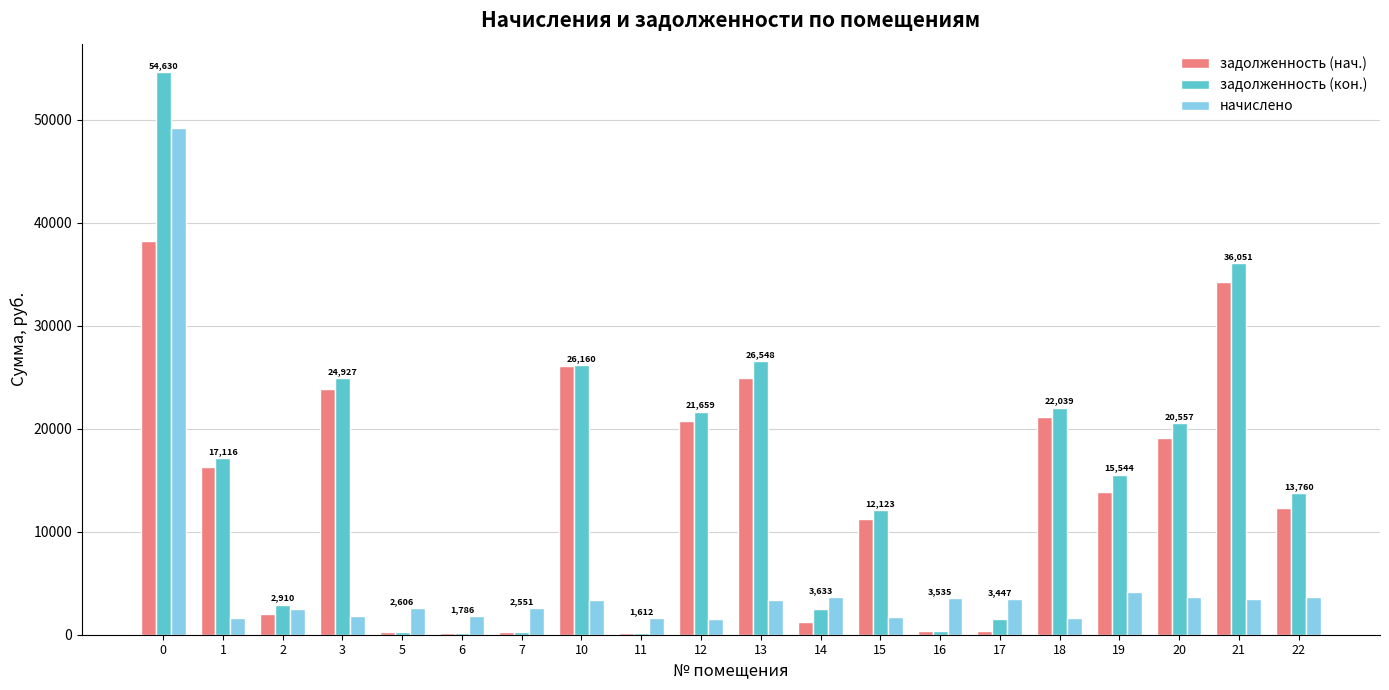

Which series has the widest spread of values?

задолженность (кон.)